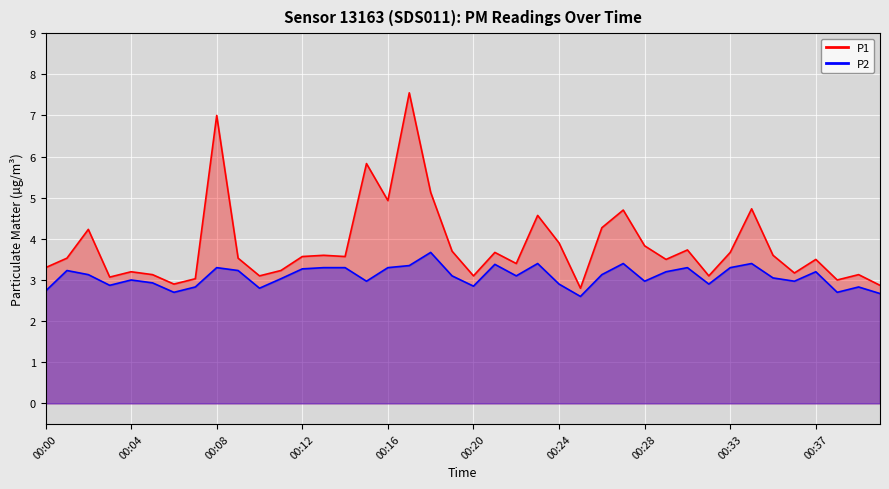

What are all the series names shown in the legend?

P1, P2